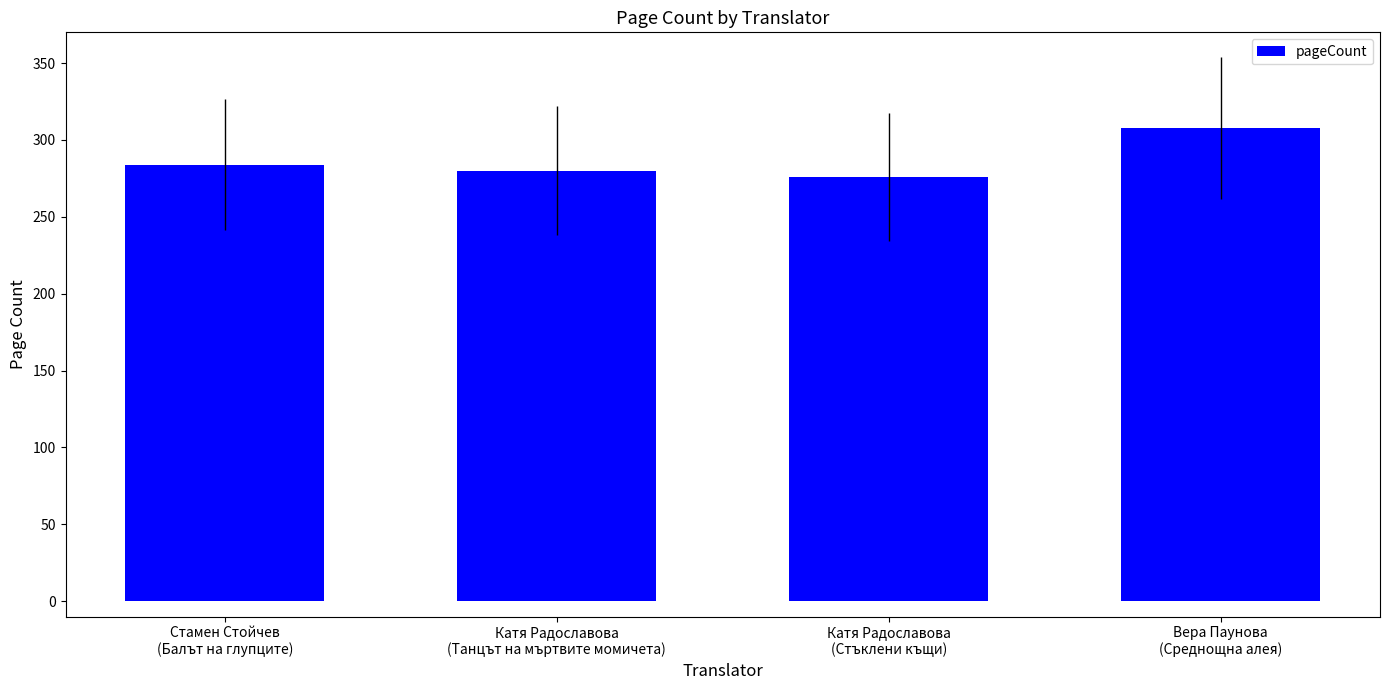

What value does the data have at Стамен Стойчев
(Балът на глупците)?

284